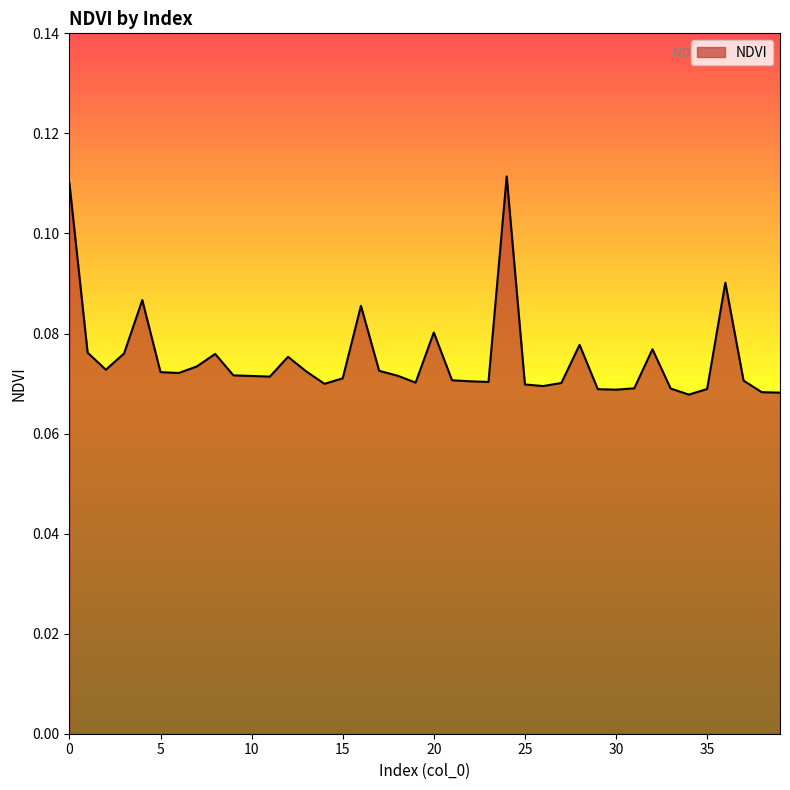

Where is the first local maximum?

4